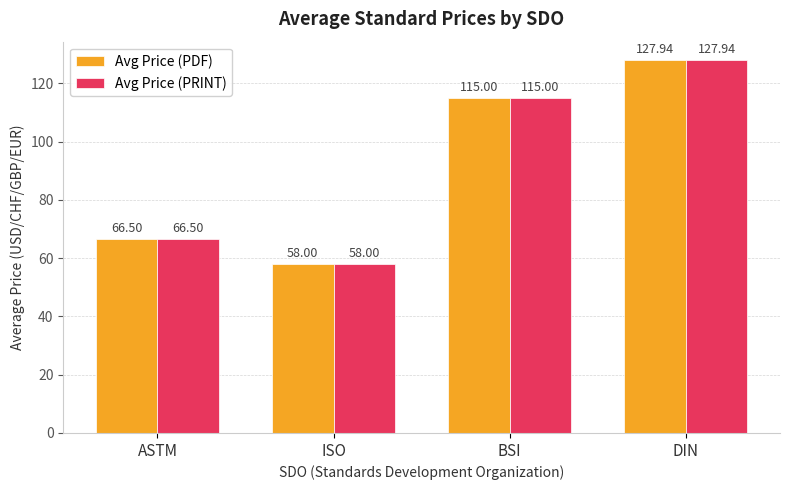

Which category has the lowest value in the Avg Price (PDF) series?

ISO